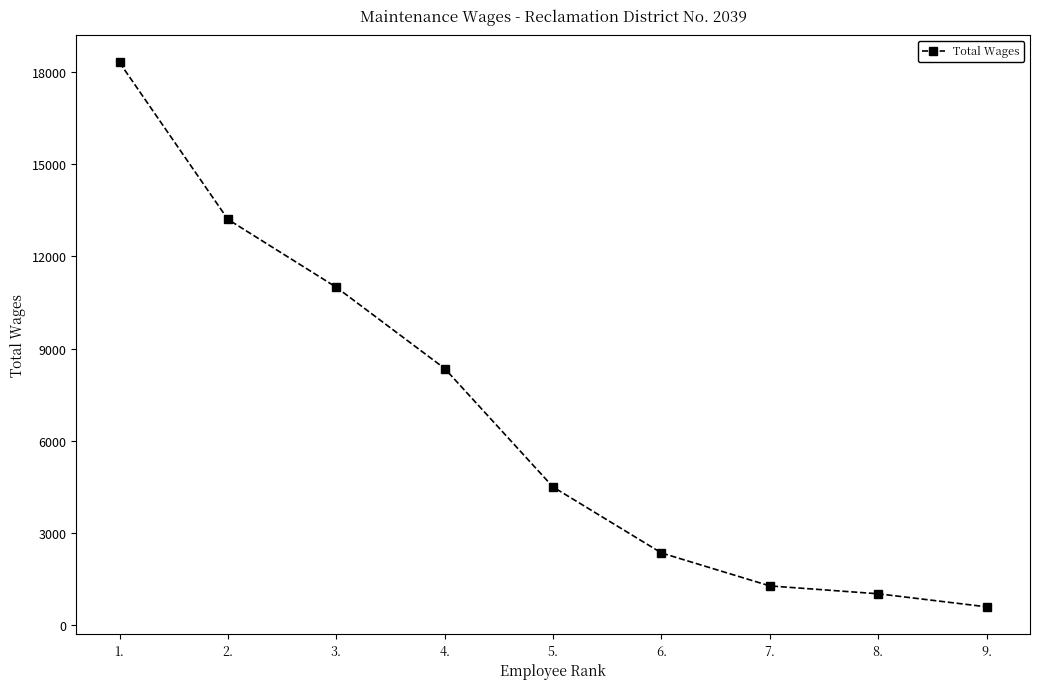

What is the average value?

6733